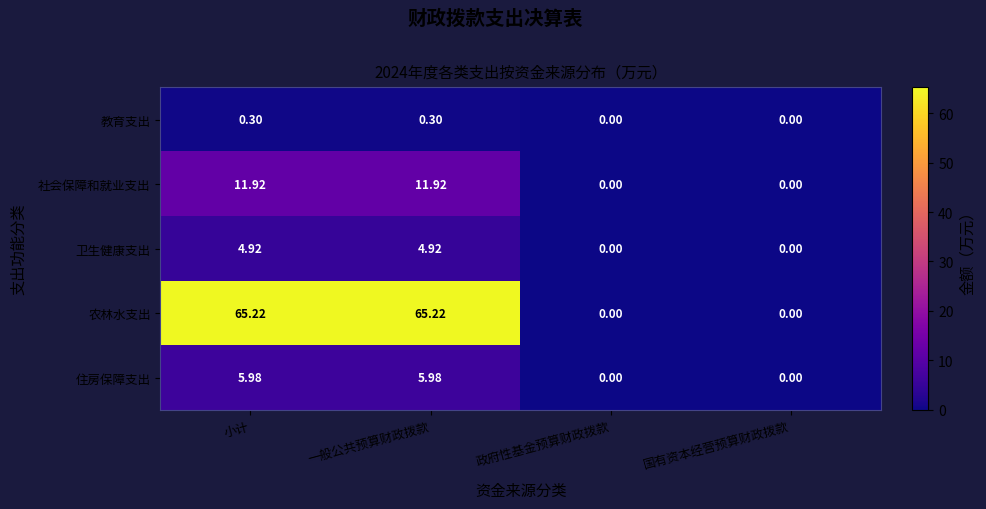

Which series has the widest spread of values?

农林水支出